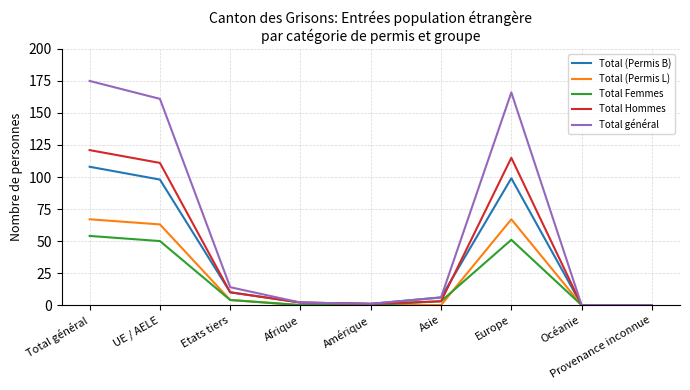

Where is Total Hommes nearest to the value 60?

Etats tiers